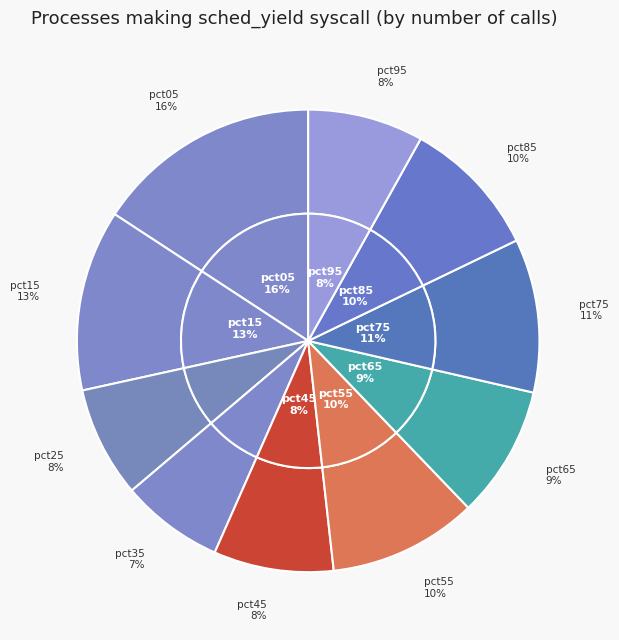

To the nearest percent, what percentage of the pie is pct45?

8%